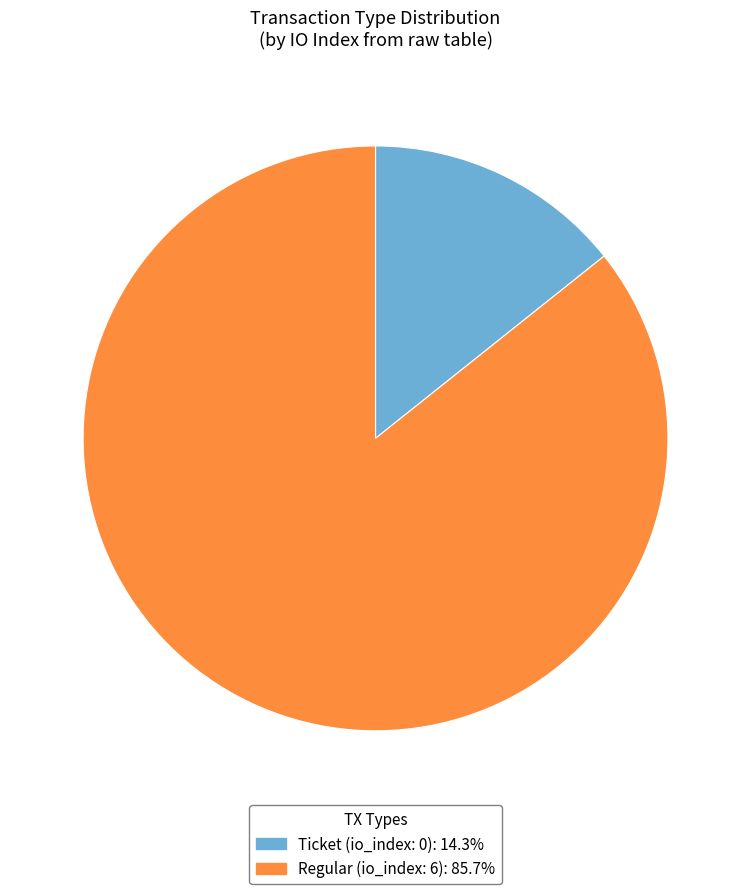

Is there any slice that represents more than half of the pie?

Yes